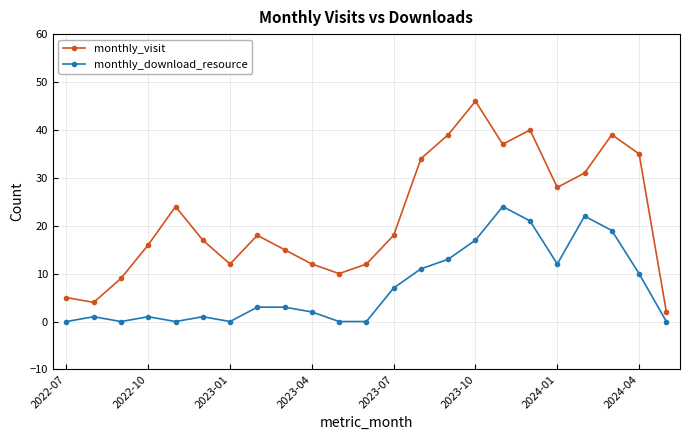

True or false: monthly_download_resource and monthly_visit intersect in this chart.

False